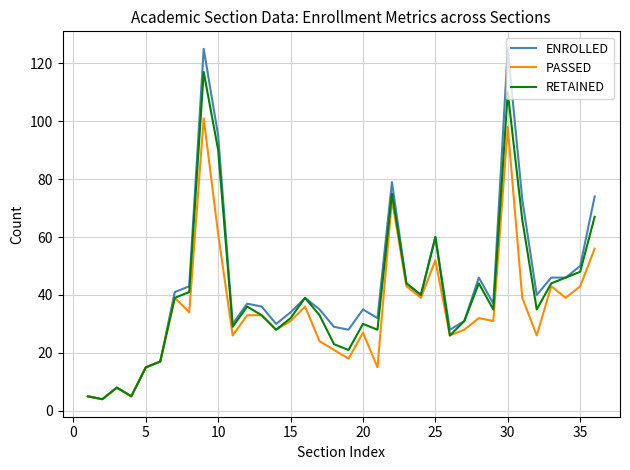

Which series has the largest range (max minus min)?

ENROLLED